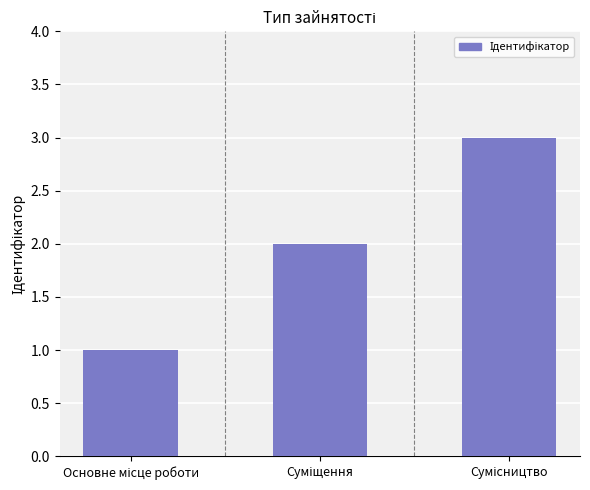

What is the sum of all values?

6